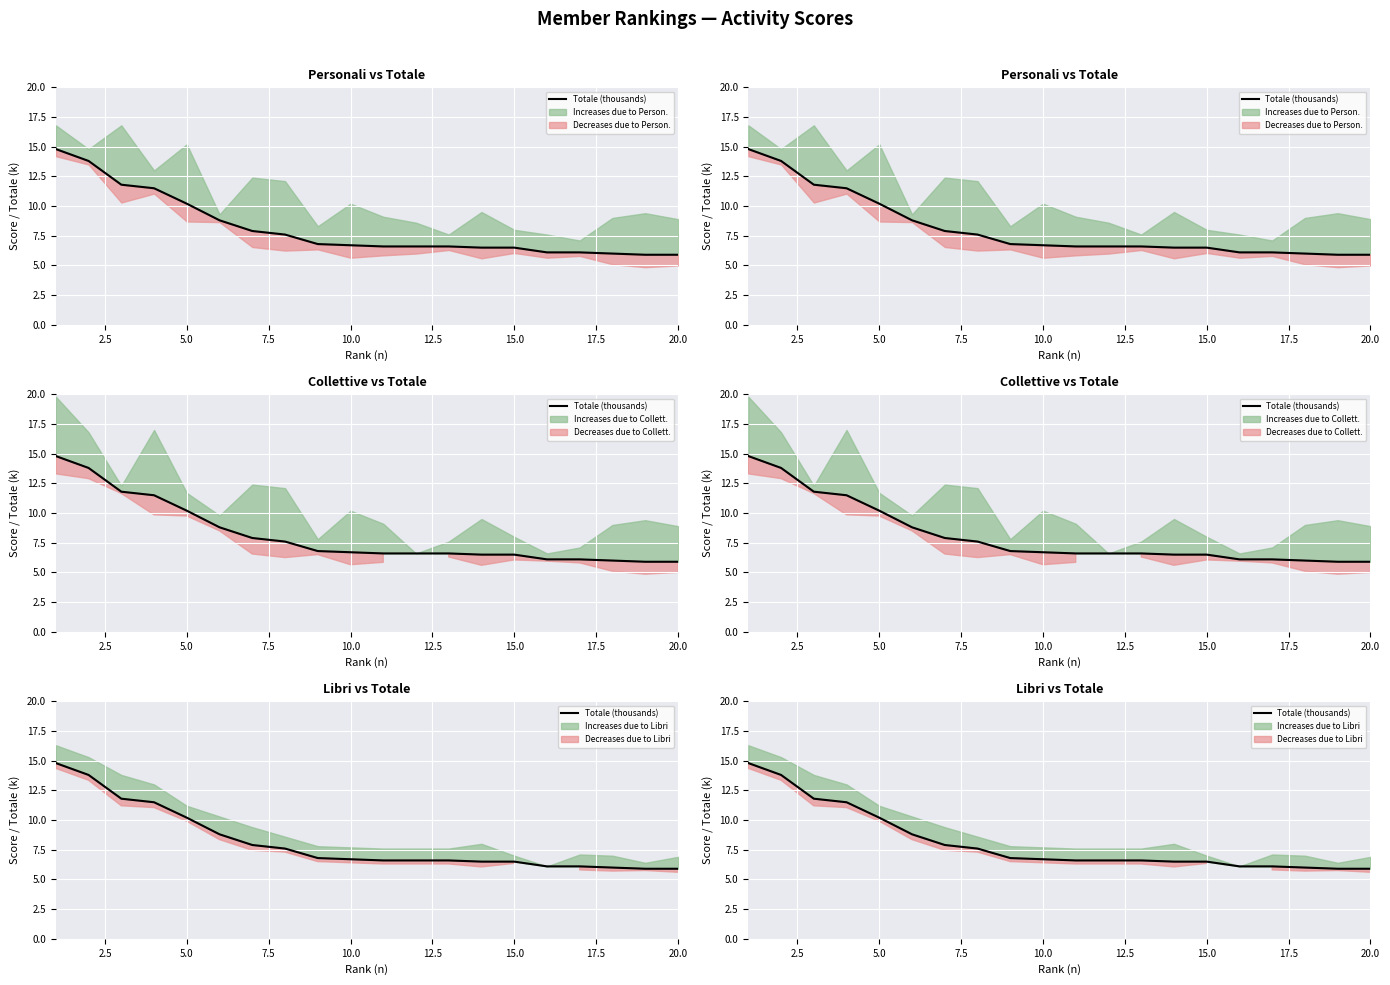

What is the sum of all values?

162.7